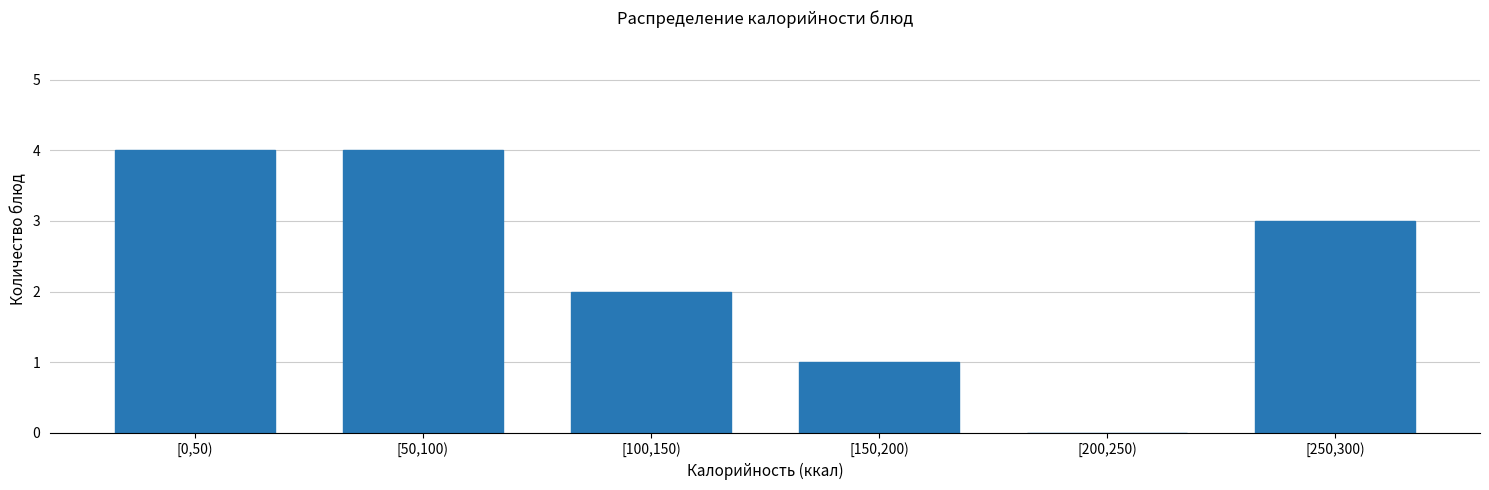

Reading left to right, transcribe all the data shown in this chart.

[0,50)=4	[50,100)=4	[100,150)=2	[150,200)=1	[200,250)=0	[250,300)=3